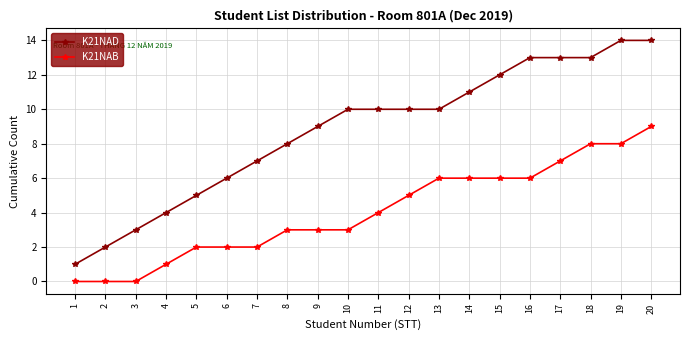

At 20, list the series in order from largest to smallest.

K21NAD, K21NAB